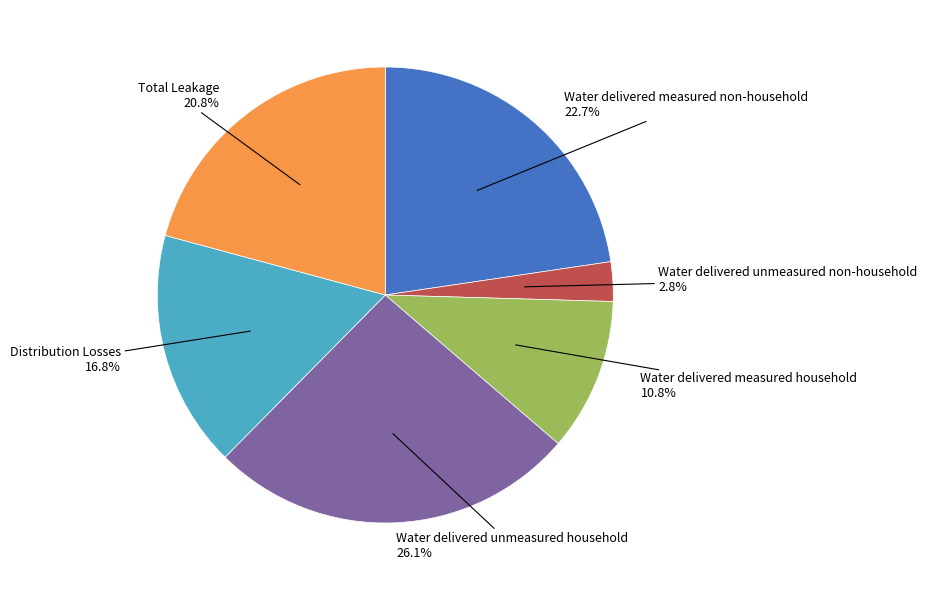

How many slices are in this pie chart?

6